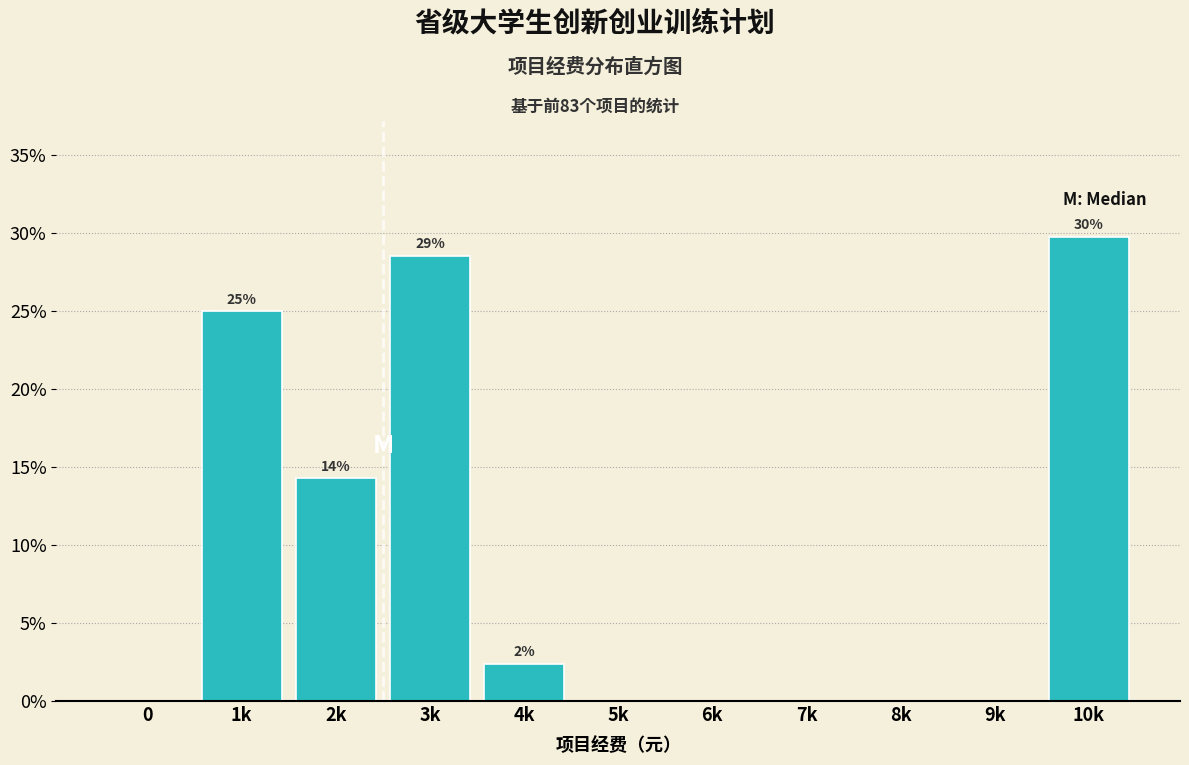

Reading left to right, list all the values displayed in this chart.

0=0.0	1k=25.0	2k=14.3	3k=28.6	4k=2.4	5k=0.0	6k=0.0	7k=0.0	8k=0.0	9k=0.0	10k=29.8